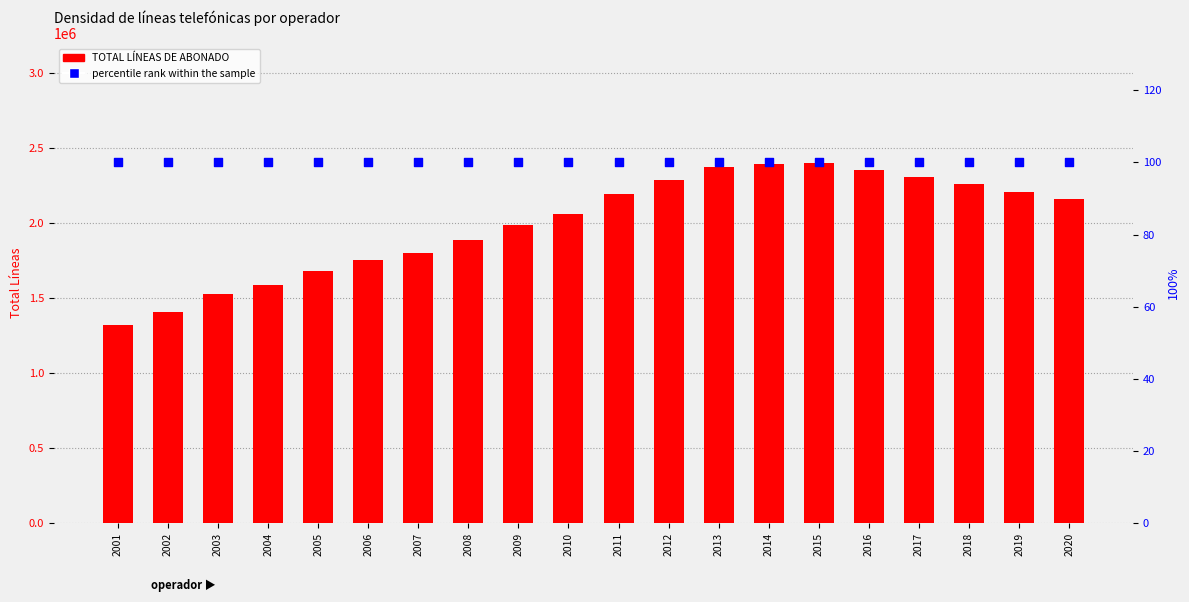

Which series has the largest Y range (max minus min)?

TOTAL LÍNEAS DE ABONADO